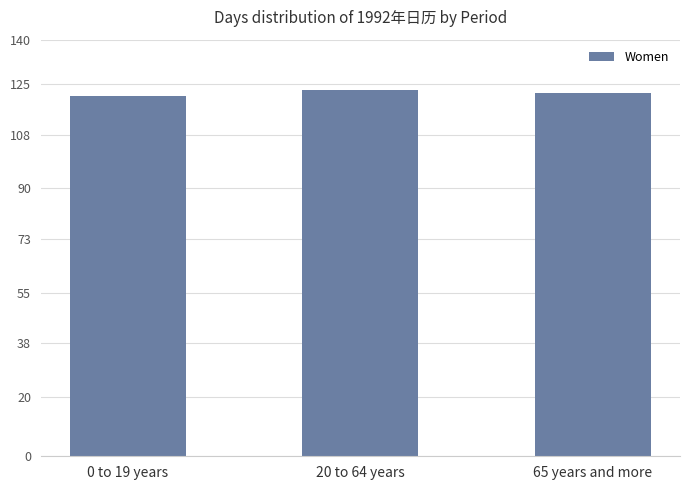

True or false: the data shows 123 at 20 to 64 years.

True